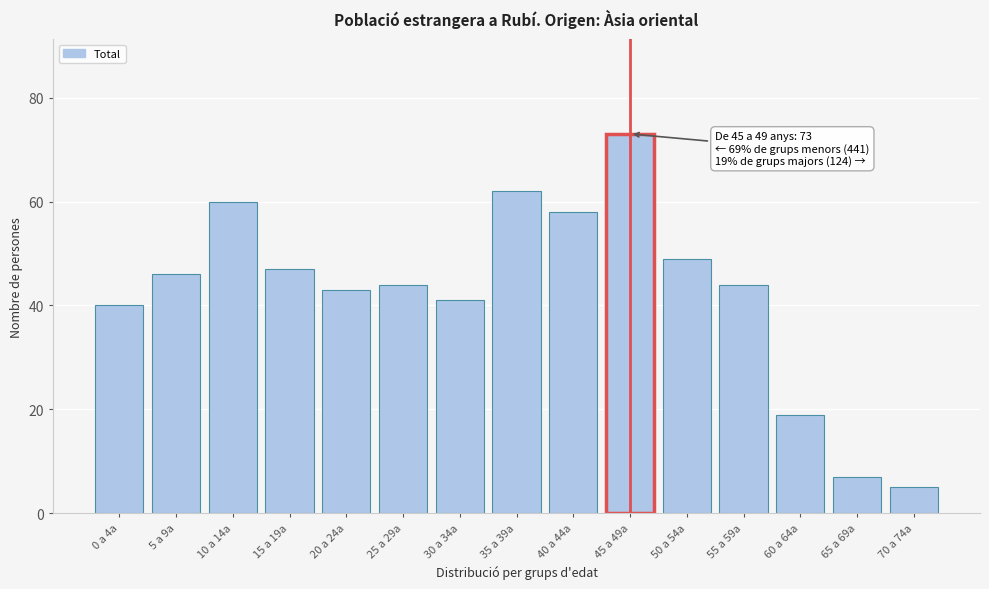

Reading left to right, transcribe all the data shown in this chart.

0 a 4a=40	5 a 9a=46	10 a 14a=60	15 a 19a=47	20 a 24a=43	25 a 29a=44	30 a 34a=41	35 a 39a=62	40 a 44a=58	45 a 49a=73	50 a 54a=49	55 a 59a=44	60 a 64a=19	65 a 69a=7	70 a 74a=5